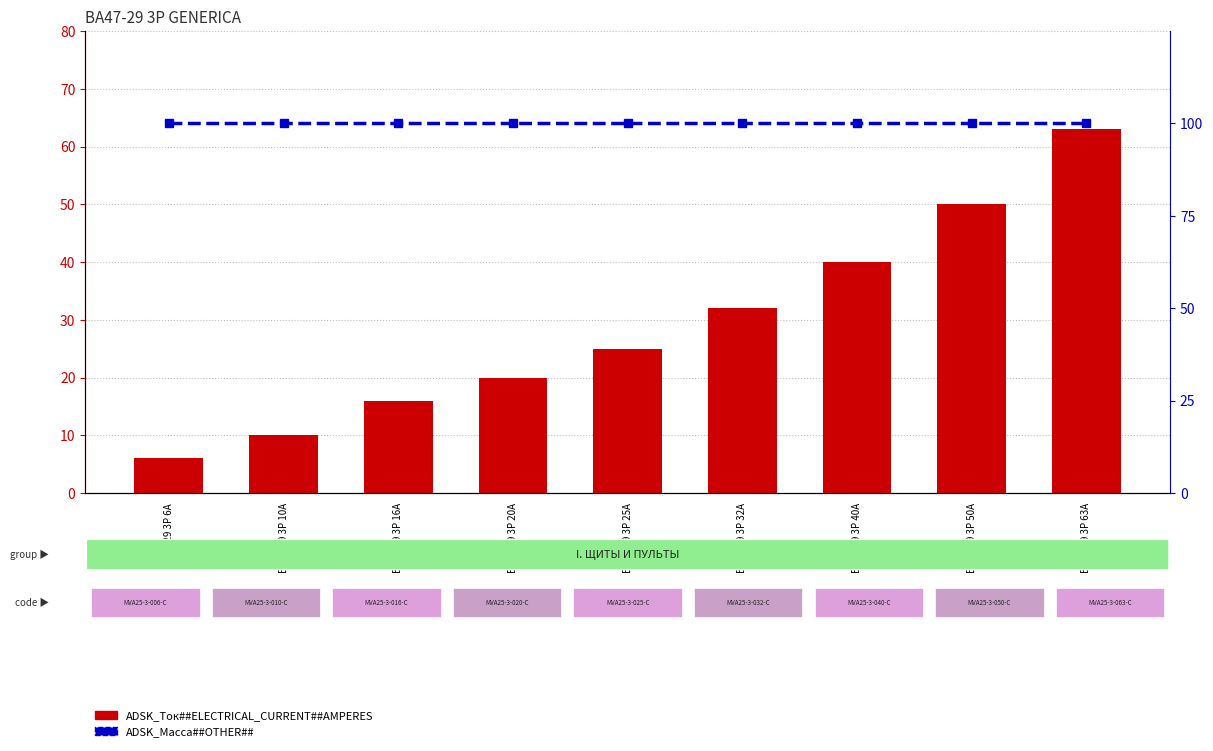

Reading left to right, what are all the values shown in this chart?

ADSK_Ток##ELECTRICAL_CURRENT##AMPERES: 6	10	16	20	25	32	40	50	63
ADSK_Масса##OTHER##: 100	100	100	100	100	100	100	100	100